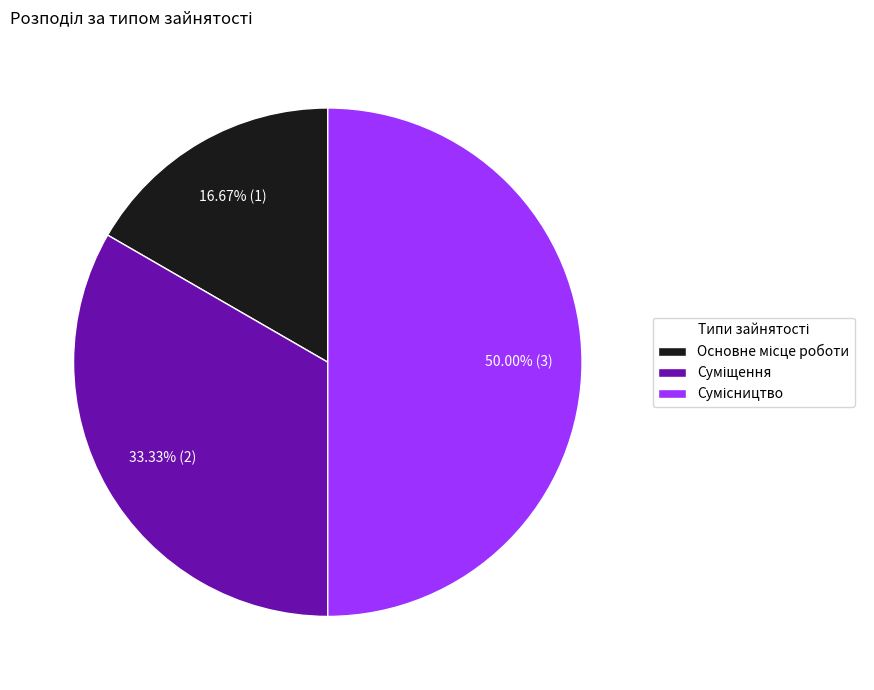

Which category has the smallest portion of the pie?

Основне місце роботи